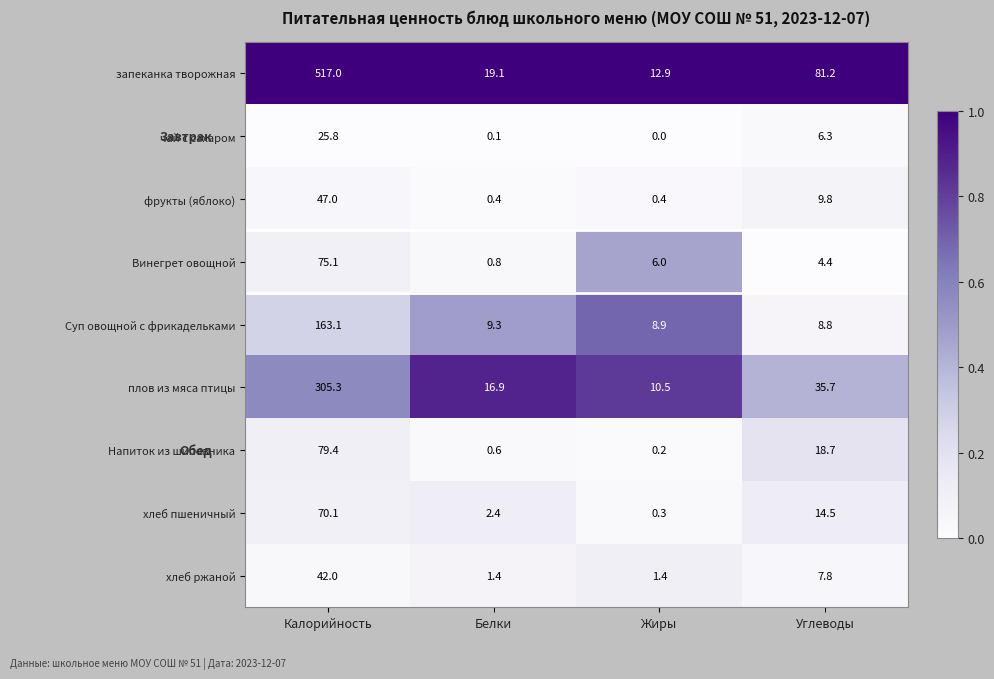

The хлеб пшеничный series shows 98.0 at Калорийность. True or false?

False